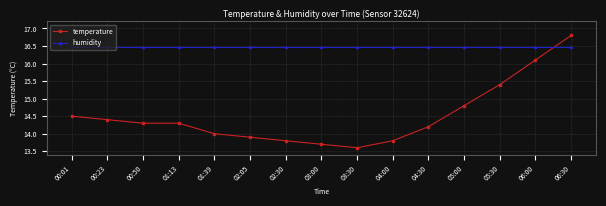

Which series ends up on top after the final intersection of temperature and humidity?

temperature